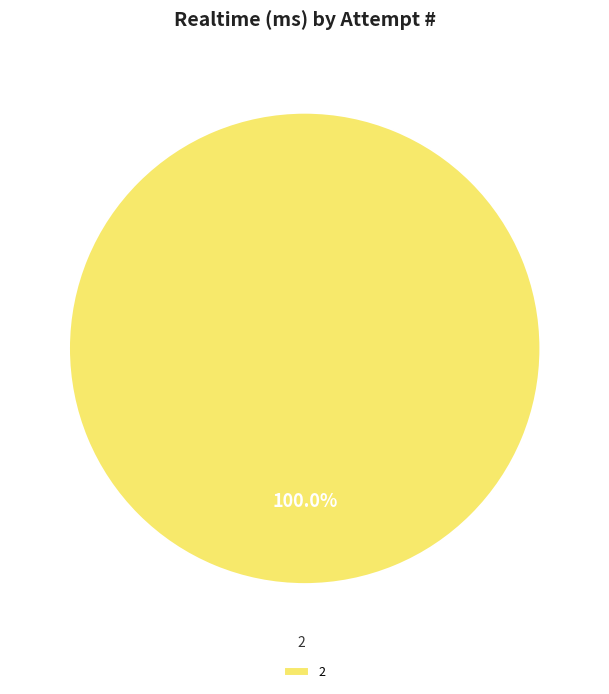

How many slices are in this pie chart?

1